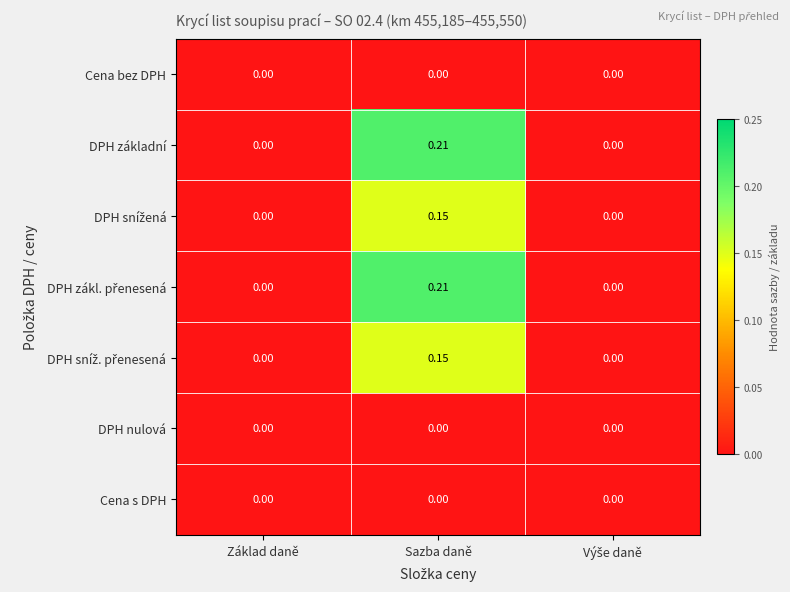

At which category does the chart reach its peak across all series?

Sazba daně